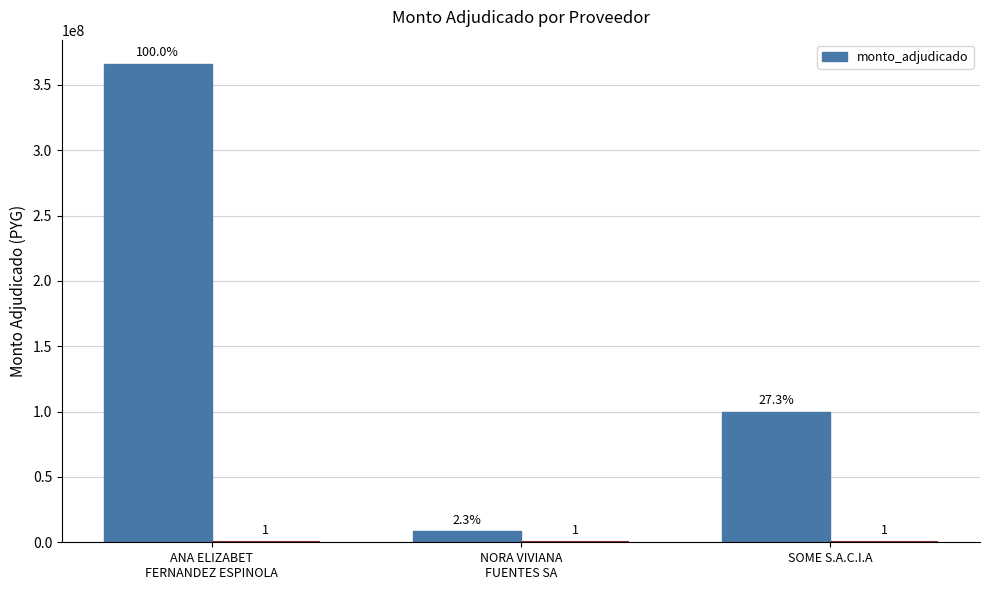

True or false: the data shows 13549156 at NORA VIVIANA
FUENTES SA.

False